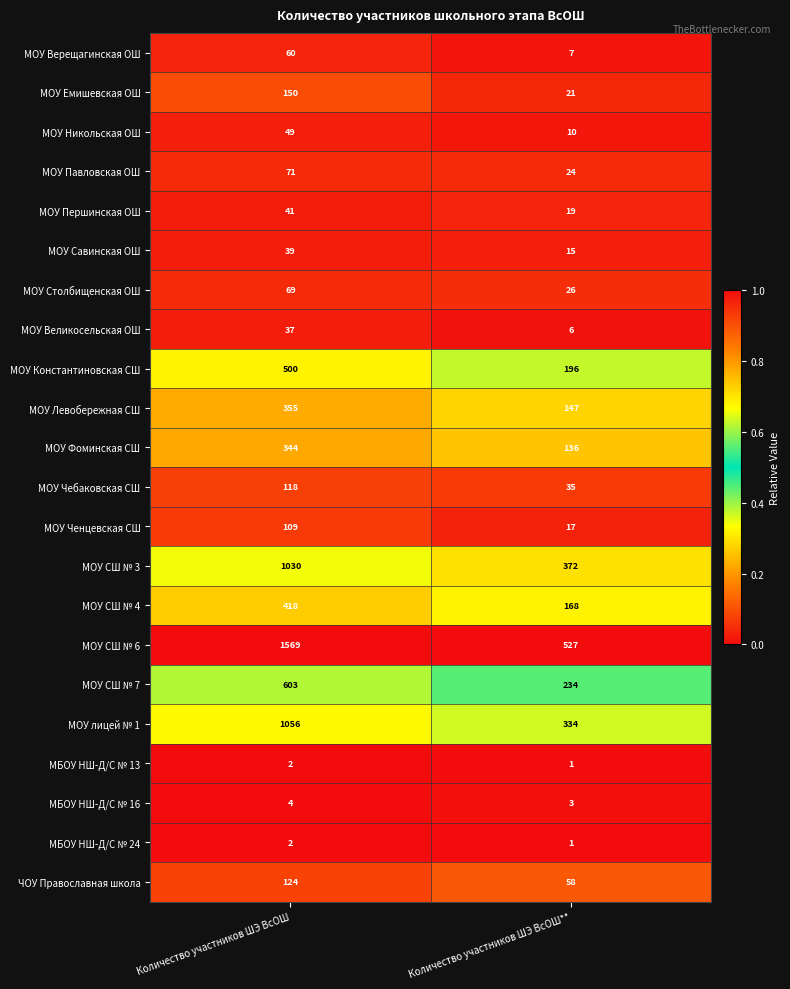

Is the value of МОУ Великосельская ОШ at Количество участников ШЭ ВсОШ greater than the value of МОУ Фоминская СШ at Количество участников ШЭ ВсОШ?

No